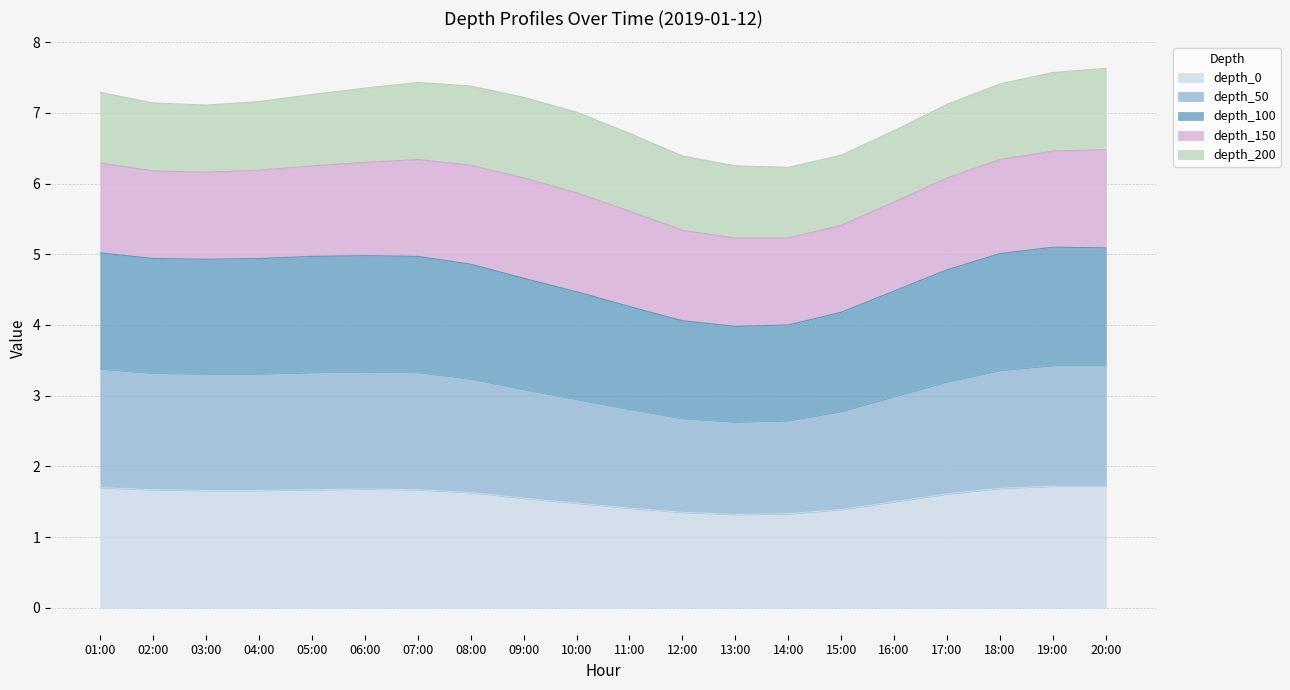

What is the total value across all series at 18:00?

7.4